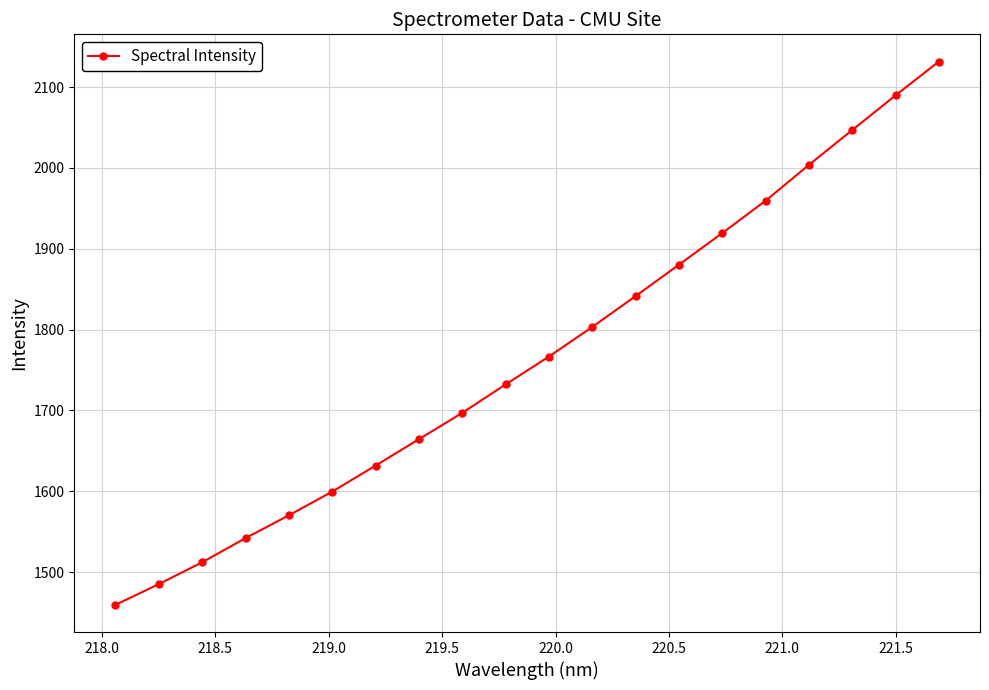

True or false: there are more than 2 points higher than both neighbors.

False